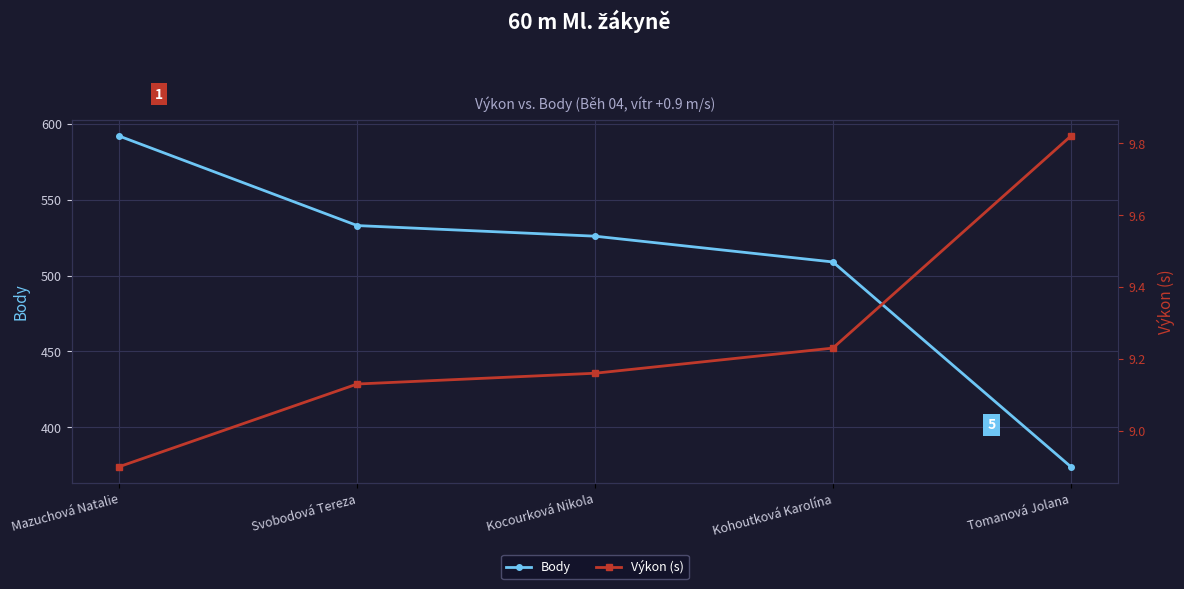

At how many categories does at least one series exceed 311?

5